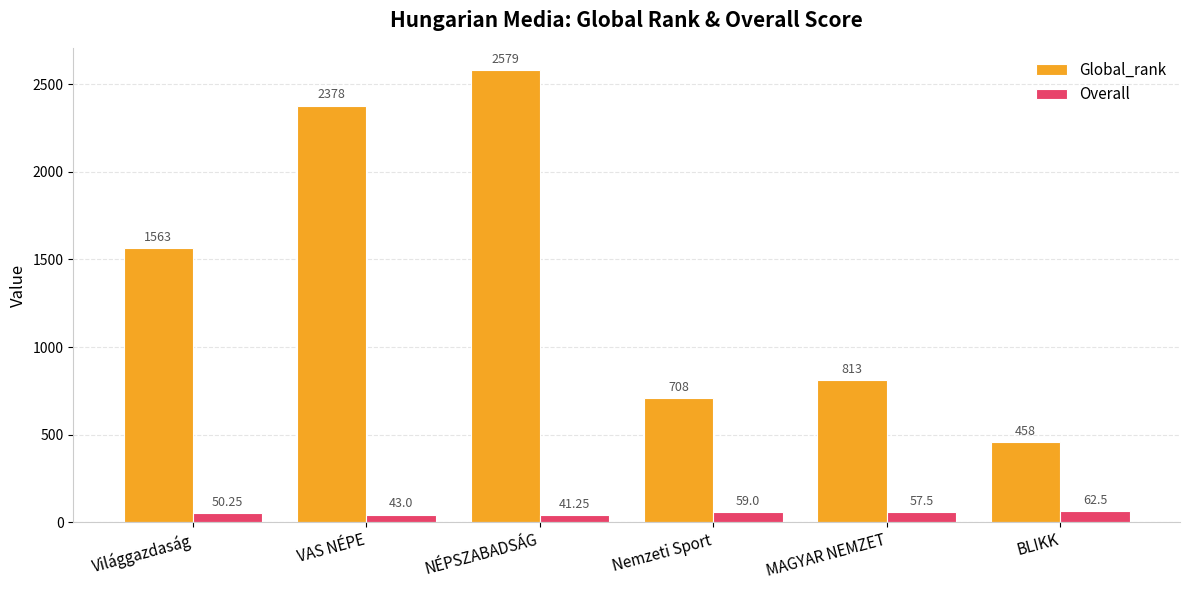

Rank the categories by Overall value from lowest to highest.

NÉPSZABADSÁG, VAS NÉPE, Világgazdaság, MAGYAR NEMZET, Nemzeti Sport, BLIKK